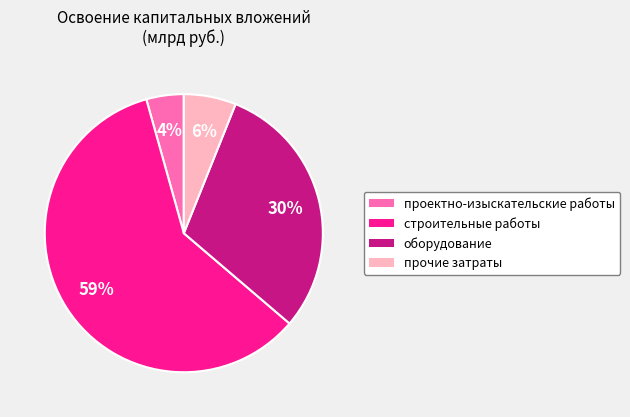

To the nearest percent, what is the average slice percentage?

25%